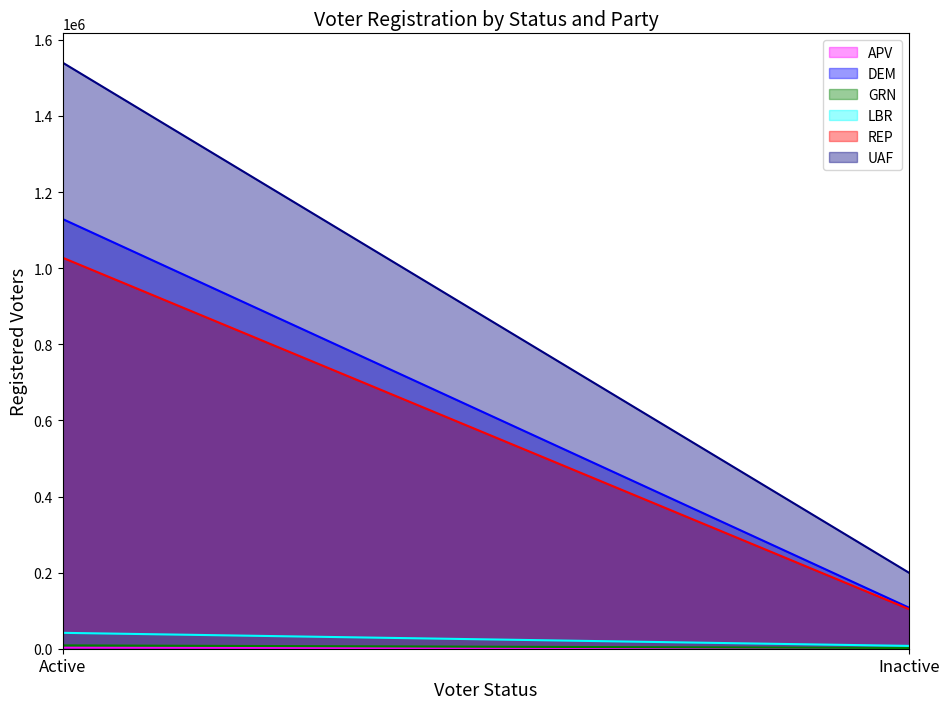

At which category is the sum across all series the highest?

Active